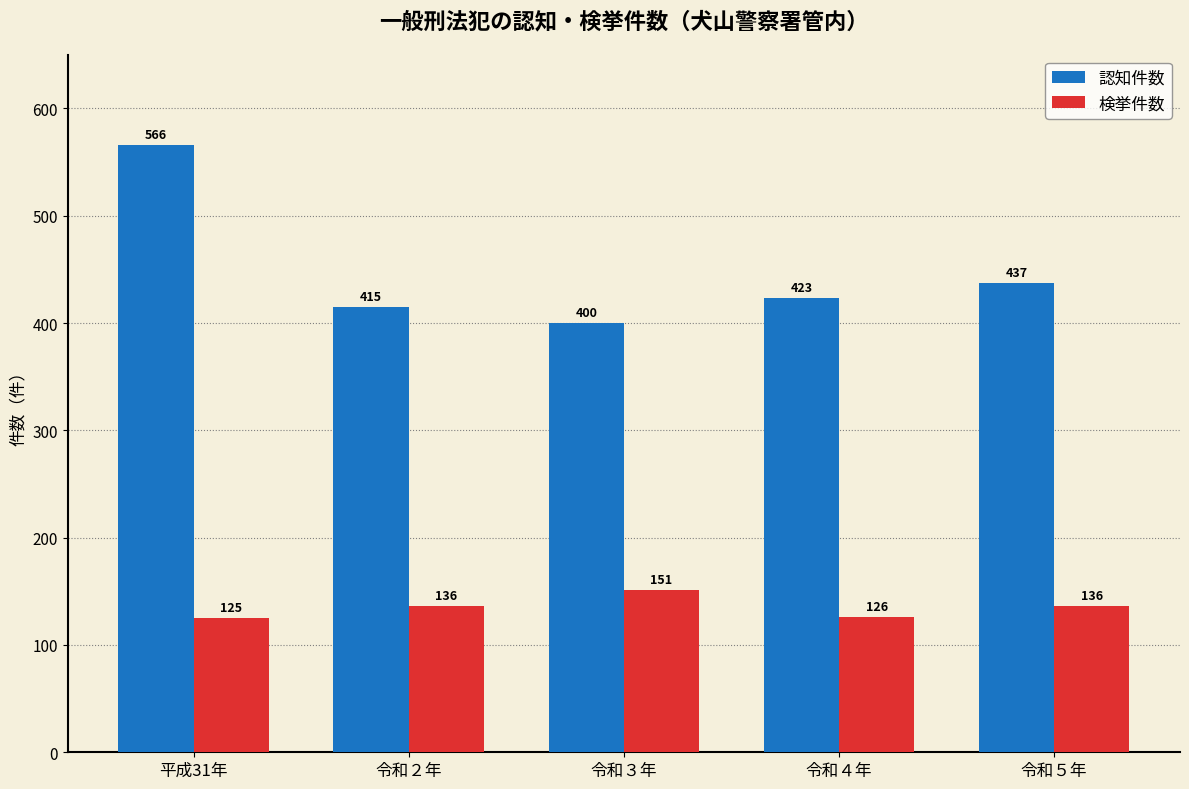

Which series has the widest spread of values?

認知件数